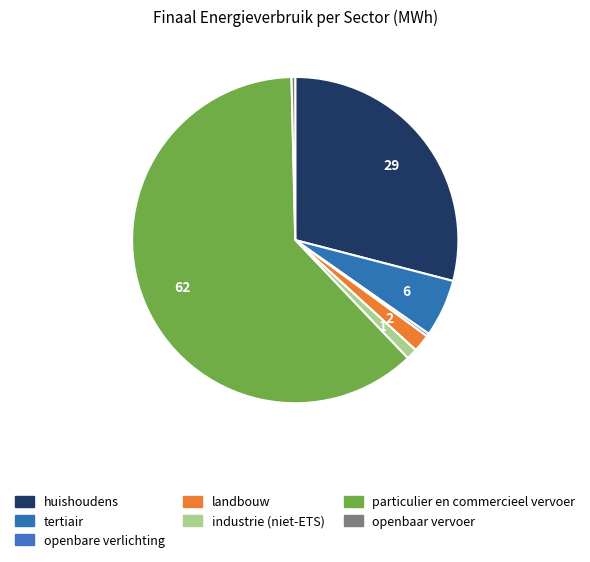

What is the majority slice?

particulier en commercieel vervoer